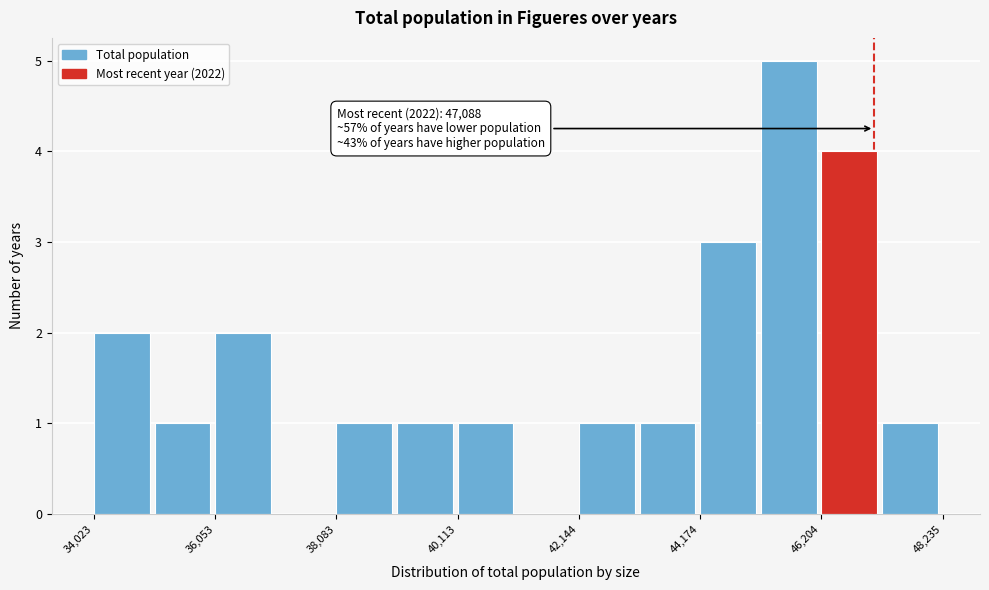

Around what value on the x-axis is the tallest bar? Give the approximate position of its centre, as read against the axis.

45500